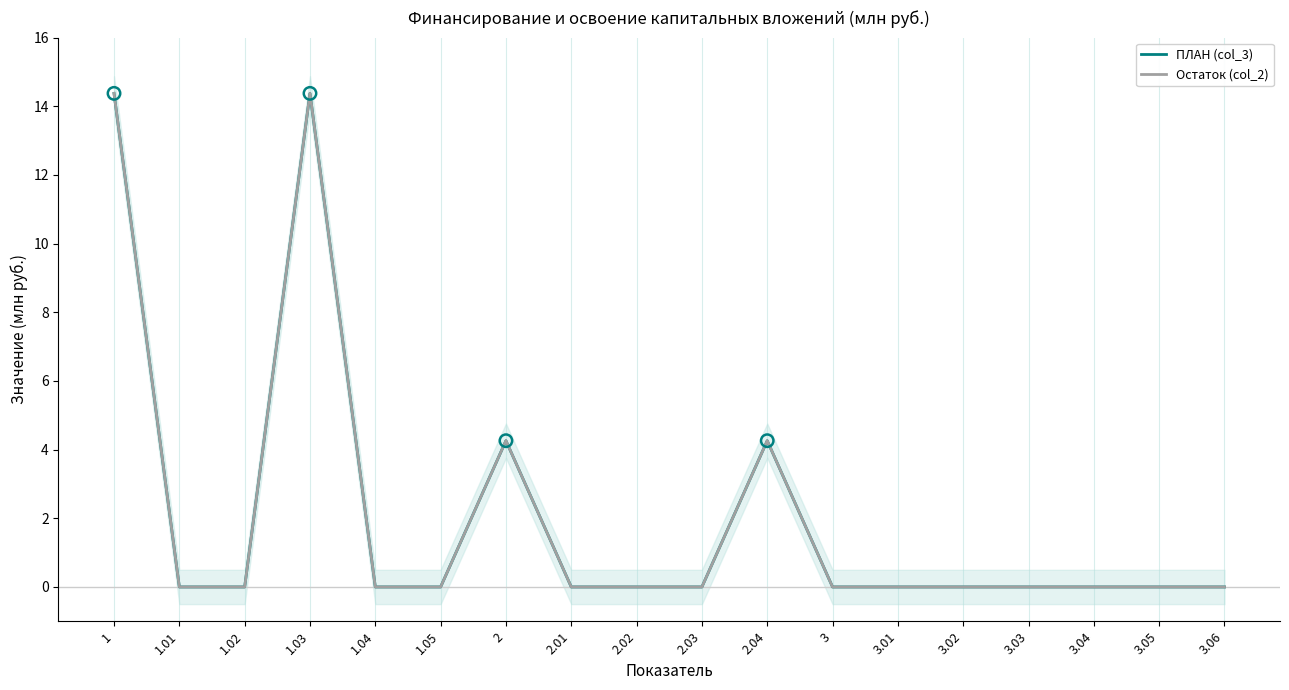

Which series has the largest total across all categories?

ПЛАН (col_3)